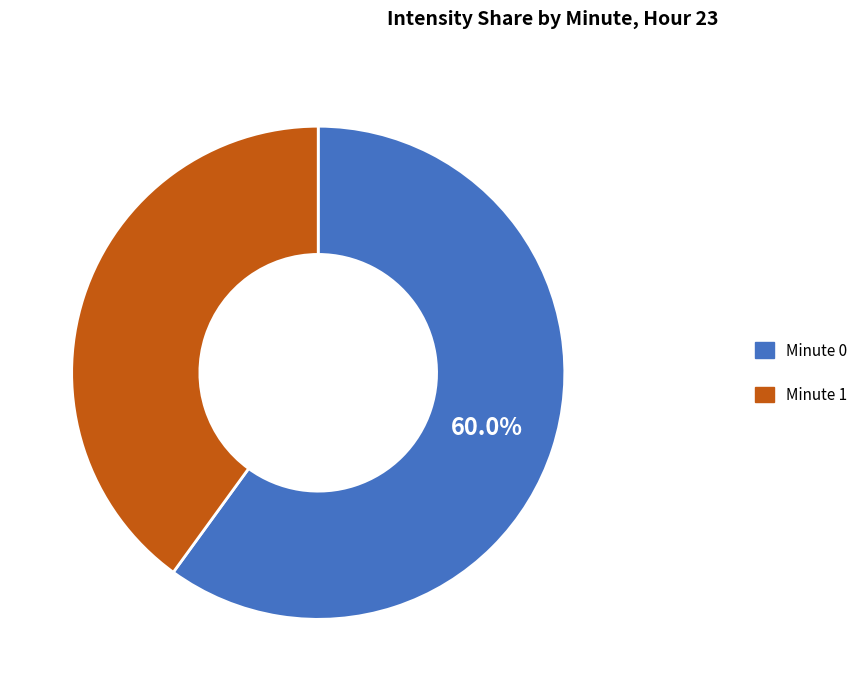

How many segments does this pie chart have?

2